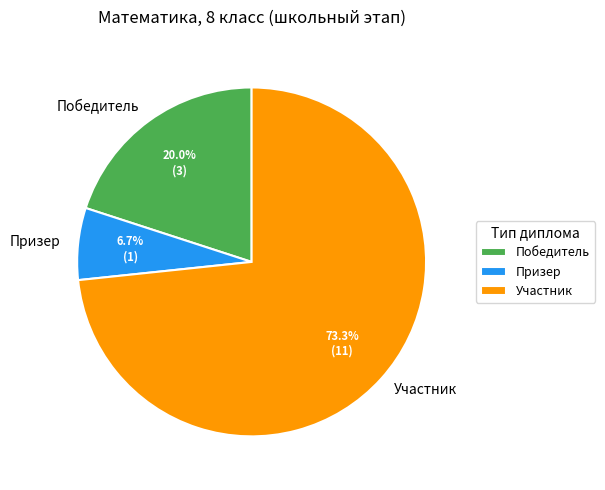

Rank the categories by value from lowest to highest.

Призер, Победитель, Участник